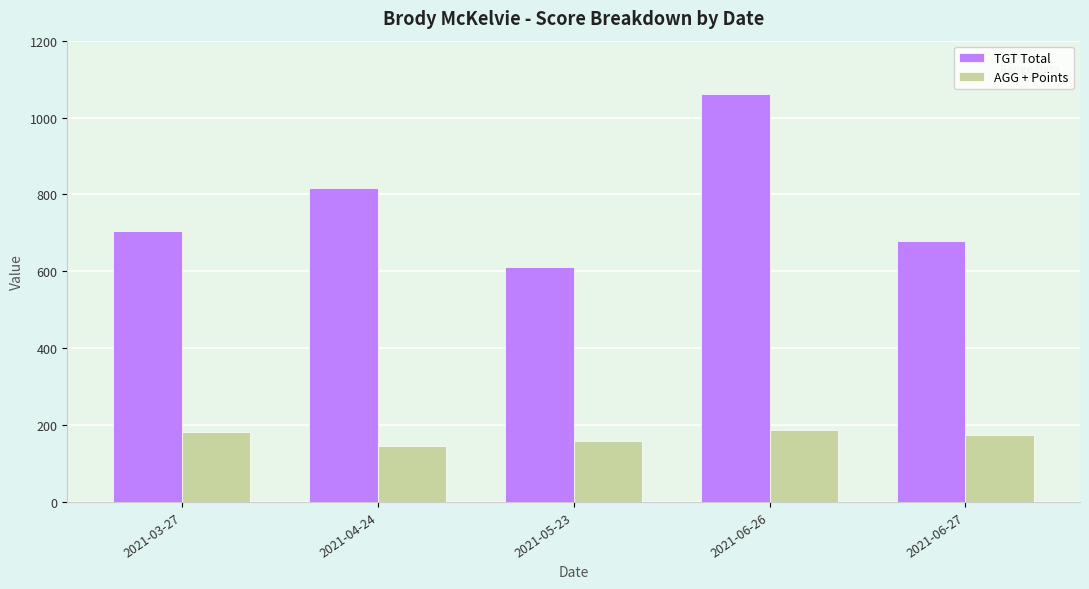

Is the value of TGT Total at 2021-06-26 greater than the value of AGG + Points at 2021-05-23?

Yes